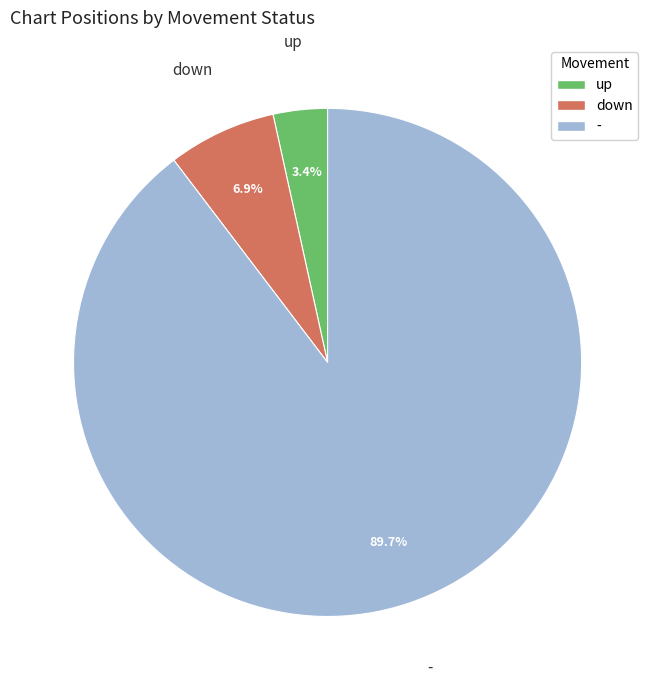

How many slices are in this pie chart?

3